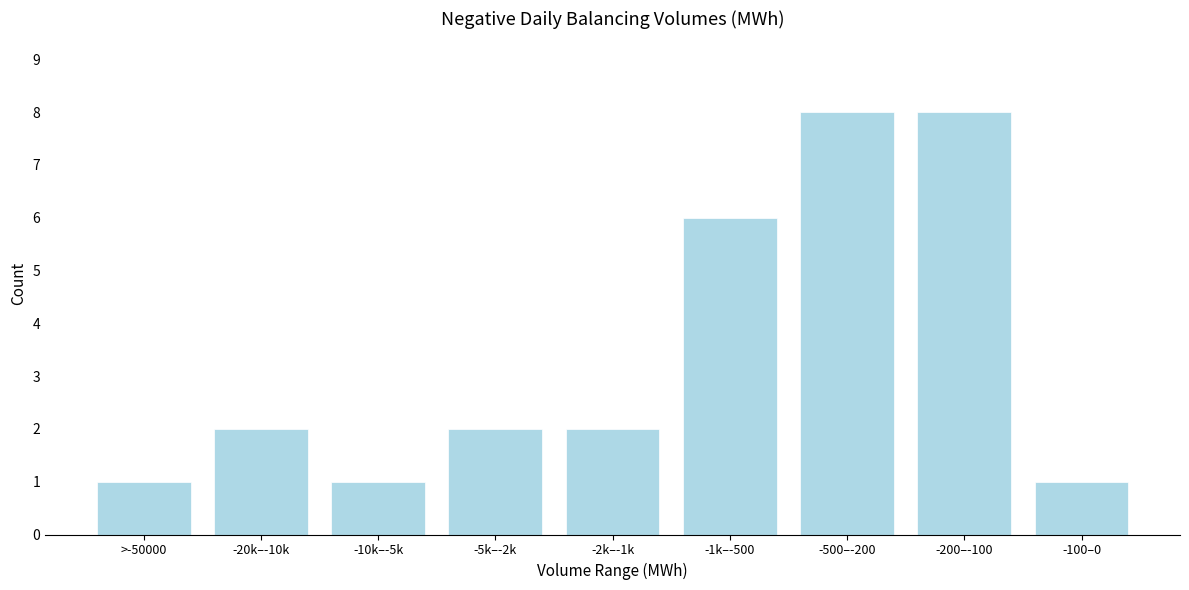

Reading left to right, list all the values displayed in this chart.

>-50000=1	-20k–-10k=2	-10k–-5k=1	-5k–-2k=2	-2k–-1k=2	-1k–-500=6	-500–-200=8	-200–-100=8	-100–0=1